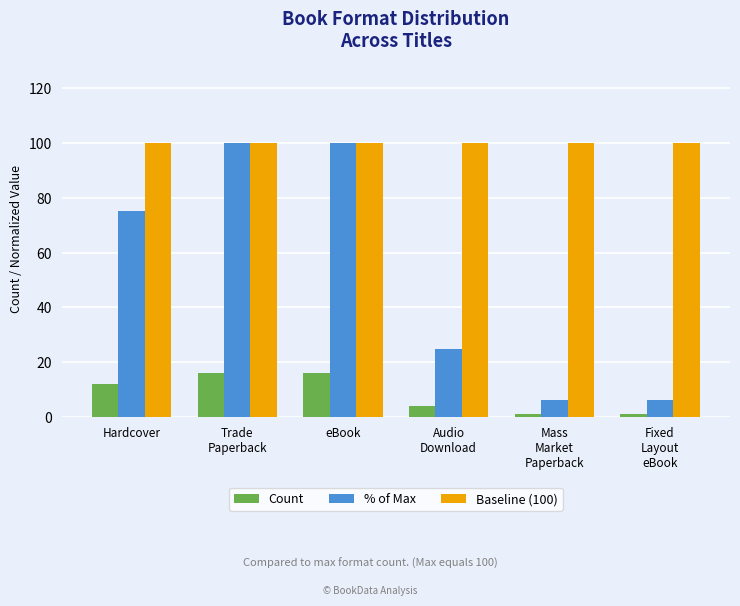

Rank the series by their average value, from lowest to highest.

Count, % of Max, Baseline (100)